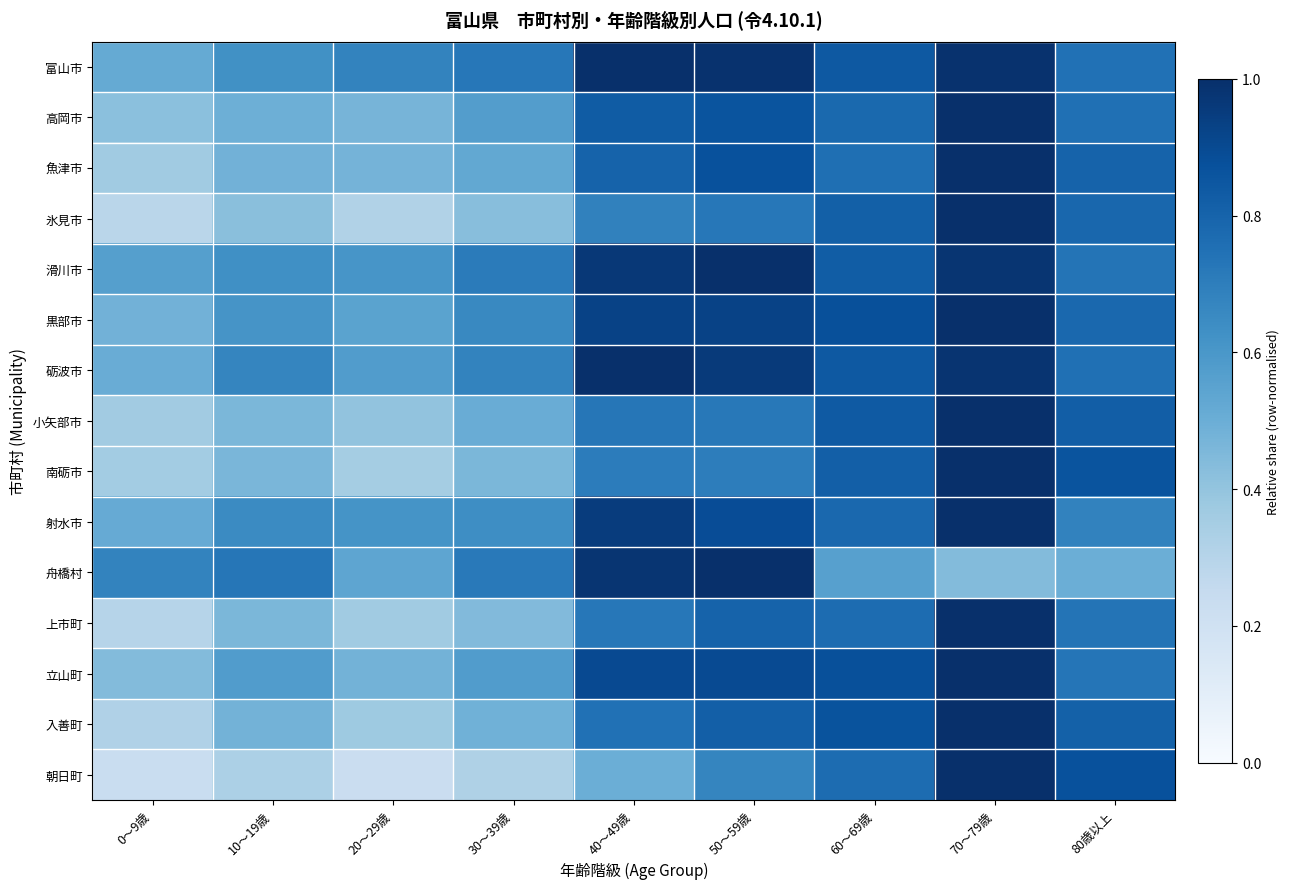

Rank the series at 50～59歳 from lowest to highest value.

朝日町, 南砺市, 小矢部市, 氷見市, 上市町, 入善町, 高岡市, 魚津市, 射水市, 立山町, 黒部市, 砺波市, 富山市, 滑川市, 舟橋村